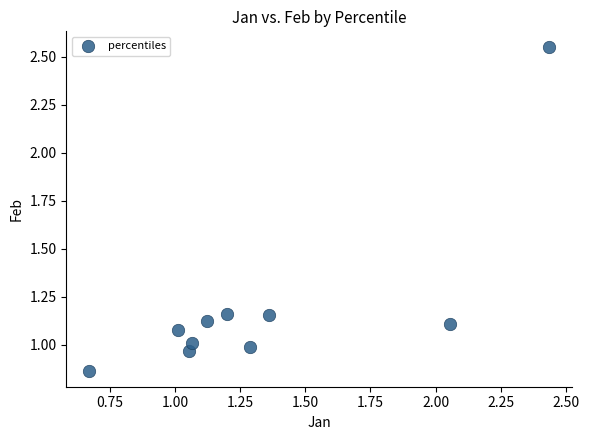

What is the average X value?

1.3